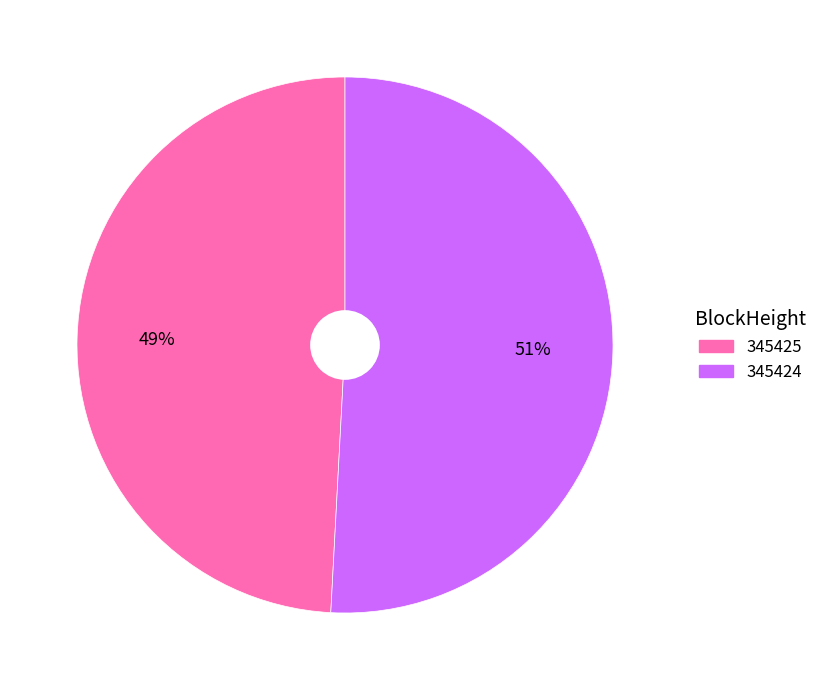

Is the sum of 345424 and 345425 greater than half?

Yes